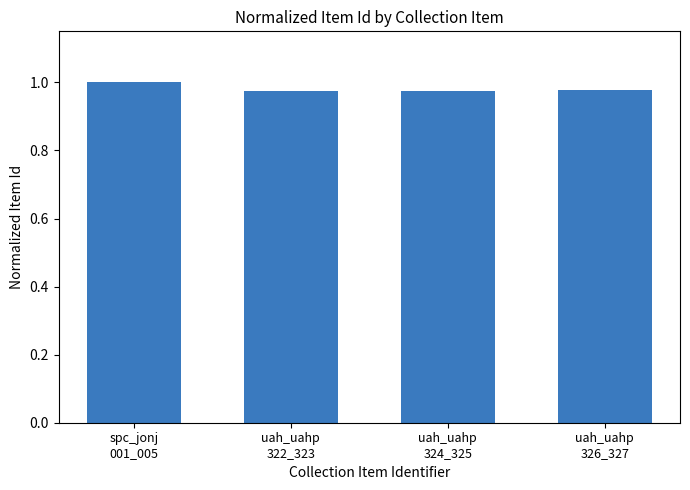

The value at uah_uahp
322_323 is 1.7. True or false?

False